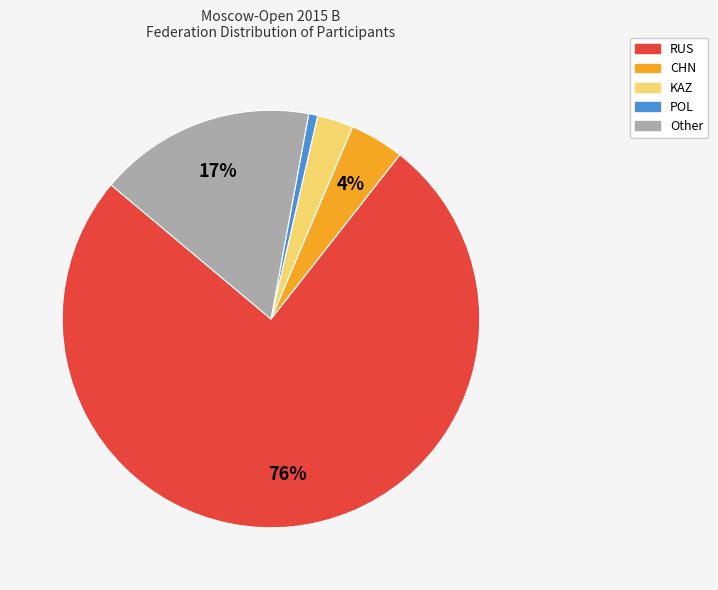

What percentage is the Other slice, to the nearest percent?

17%